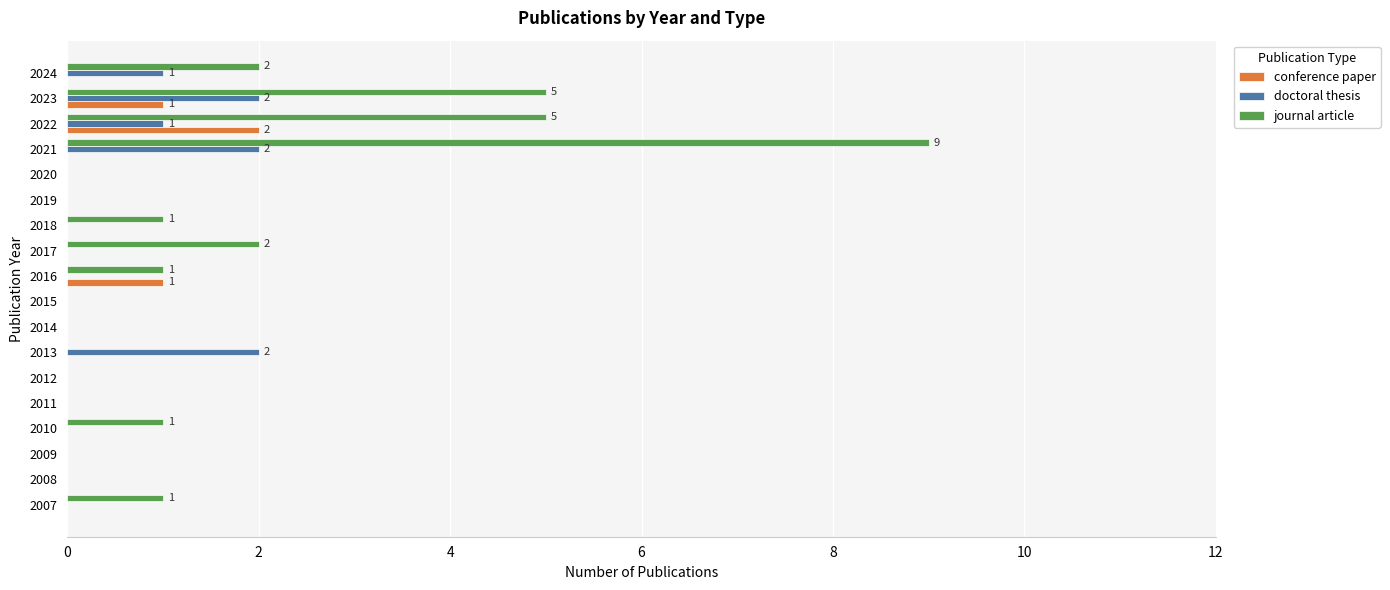

Is the value of conference paper at 2021 greater than the value of journal article at 2021?

No